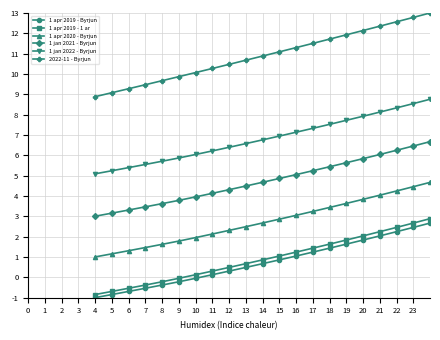

How many distinct data groups are displayed?

6